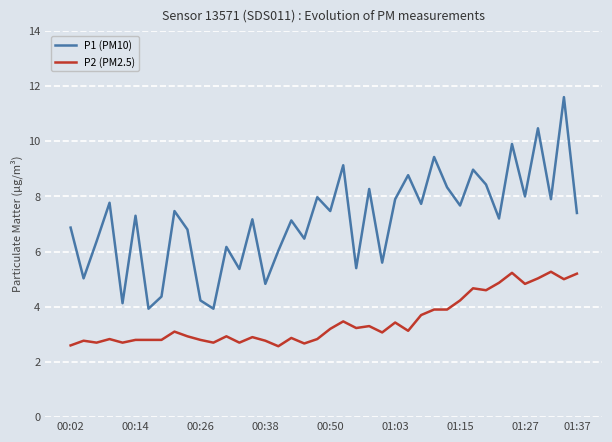

Rank the series by their average value, from highest to lowest.

P1 (PM10), P2 (PM2.5)